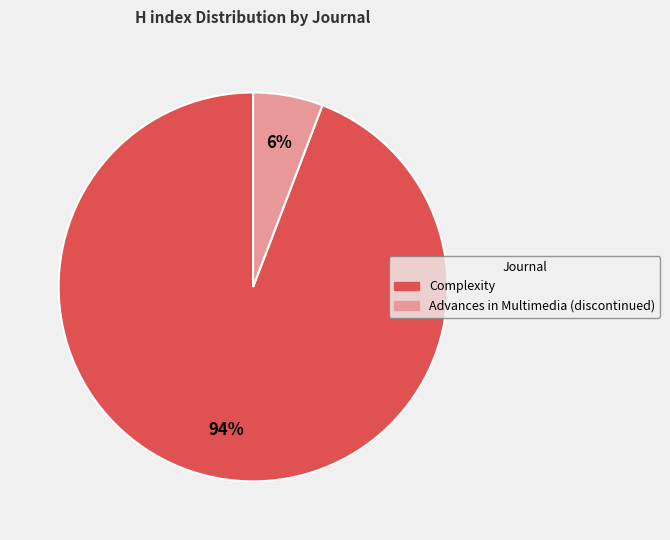

Which has a higher value, Advances in Multimedia (discontinued) or Complexity?

Complexity